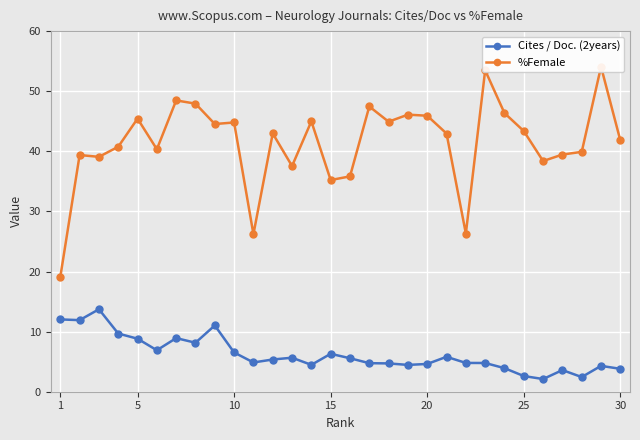

What is the value of the %Female point at the 16th from the left?

40.8